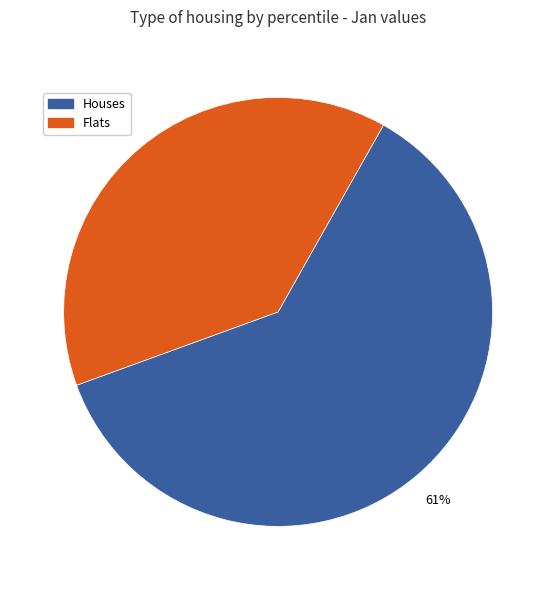

How many segments does this pie chart have?

2